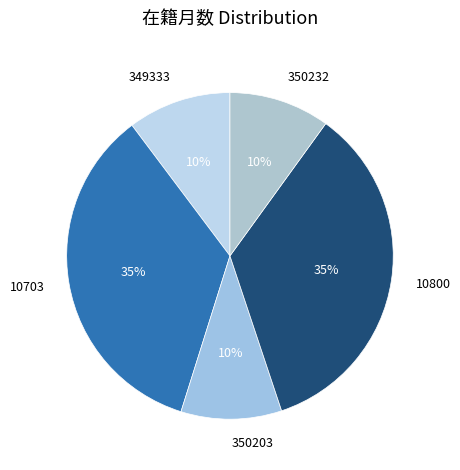

Which has a higher value, 350232 or 10703?

10703